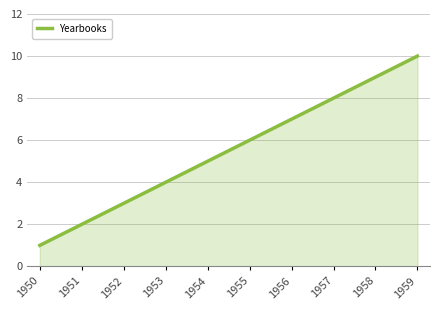

The chart shows a value of 7 at 1954. True or false?

False